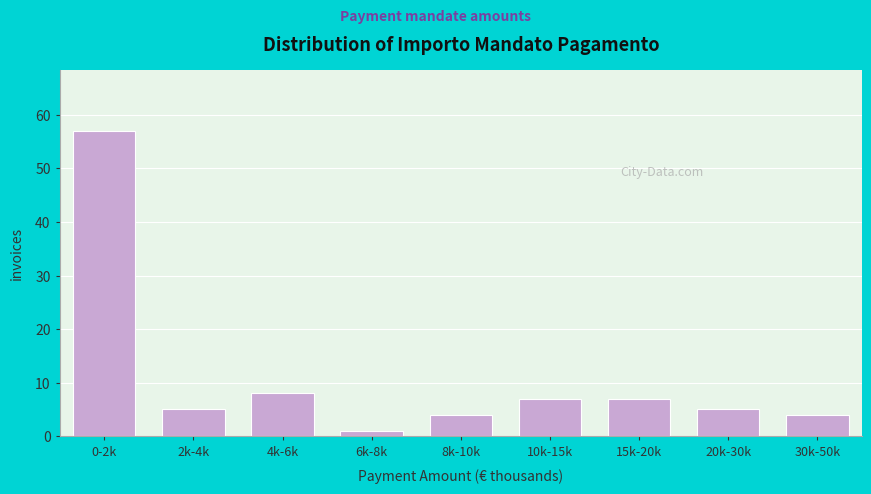

Reading right to left, list all the values displayed in this chart.

4	5	7	7	4	1	8	5	57